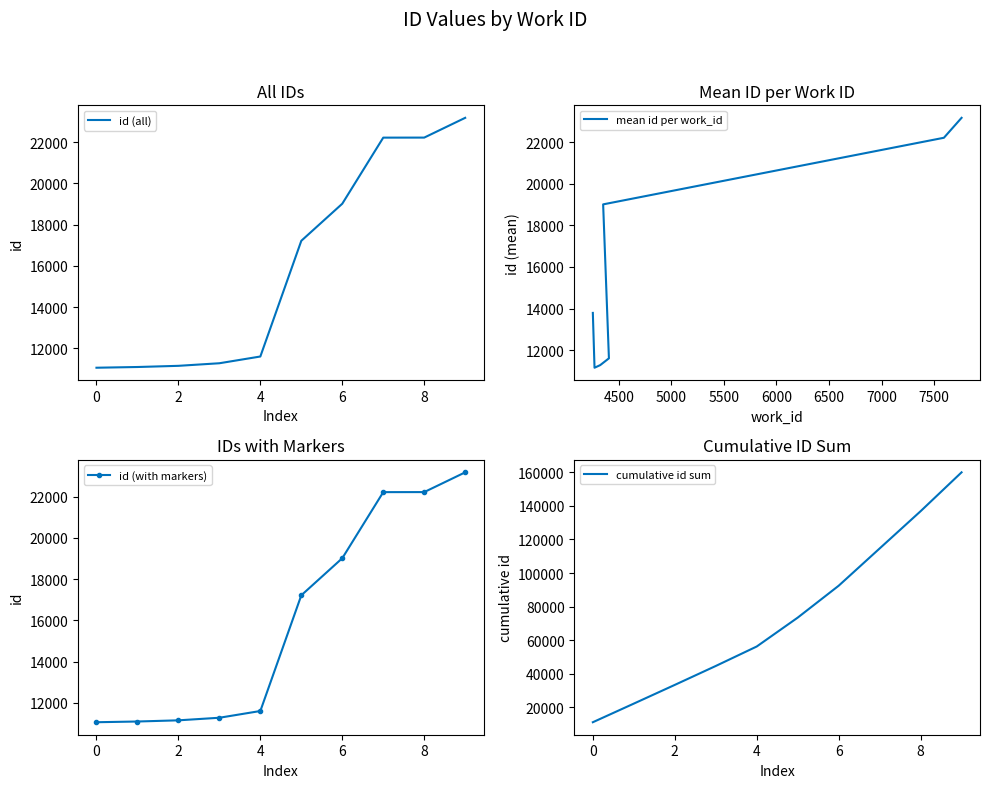

Rank the categories by value from lowest to highest.

4253, 4253, 4269, 4323, 4406, 4253, 4351, 7593, 7593, 7761